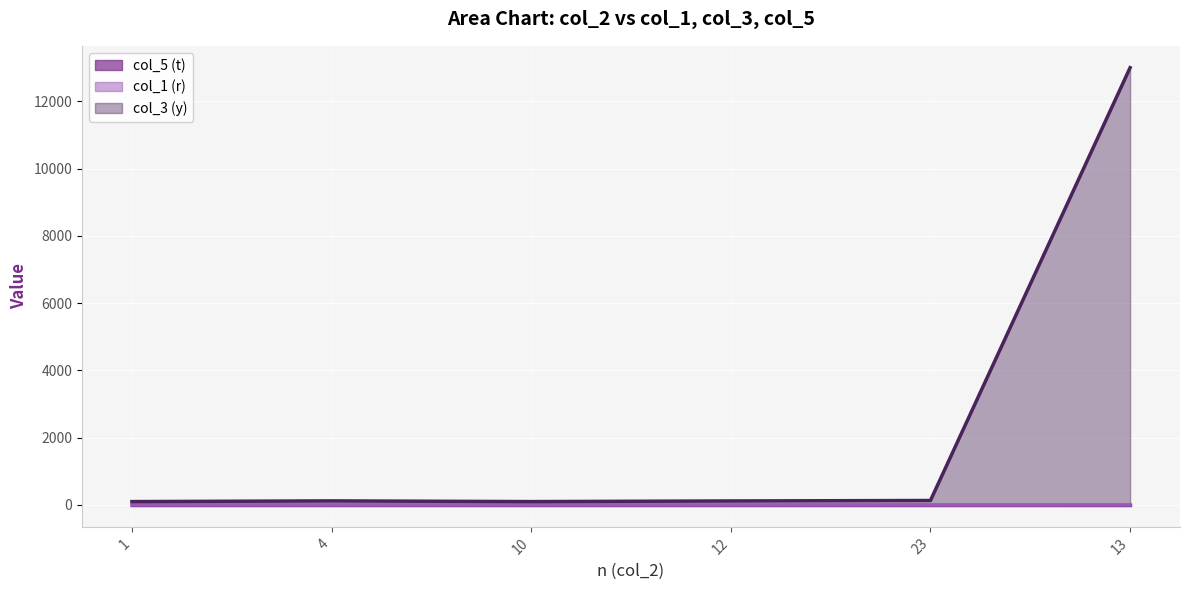

Which label corresponds to the smallest value in the chart?

12